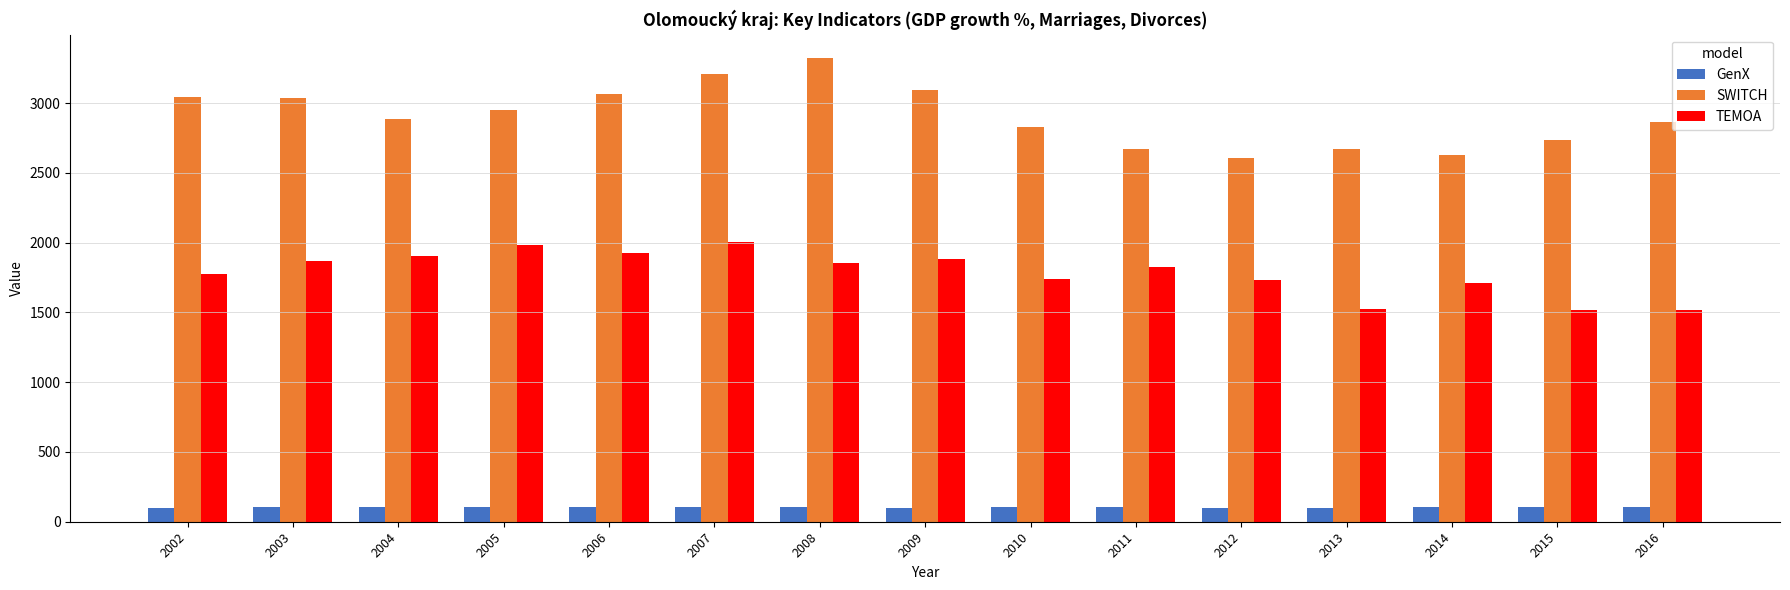

What is the difference between the second highest and minimum values in the TEMOA series?

466.0